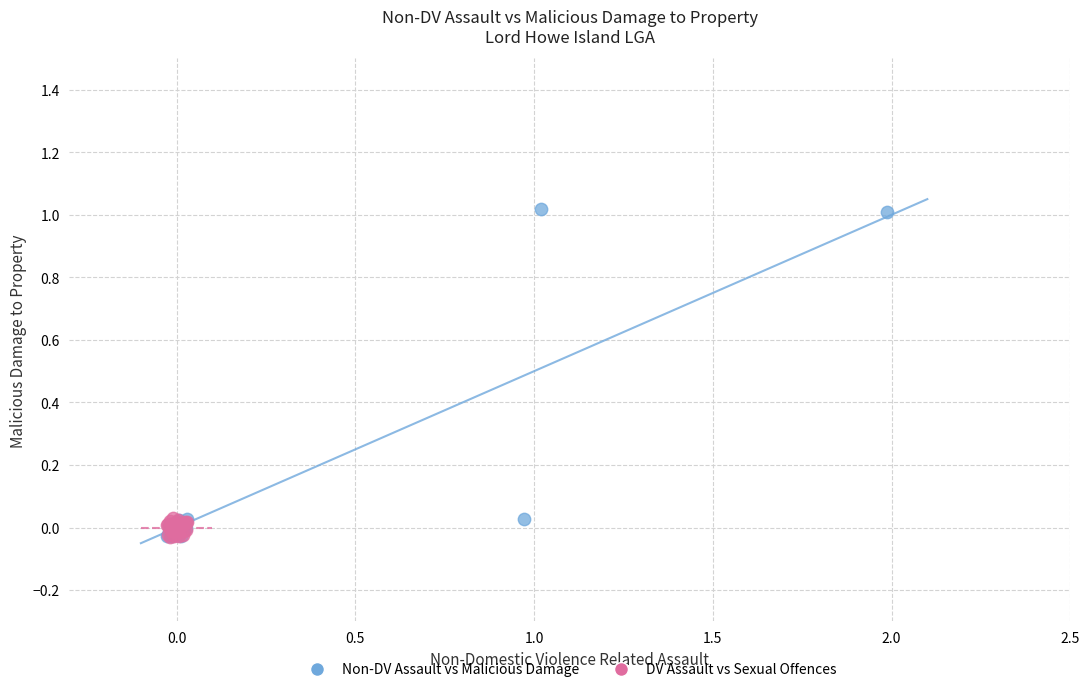

Which series reaches the maximum Y coordinate?

Non-DV Assault vs Malicious Damage